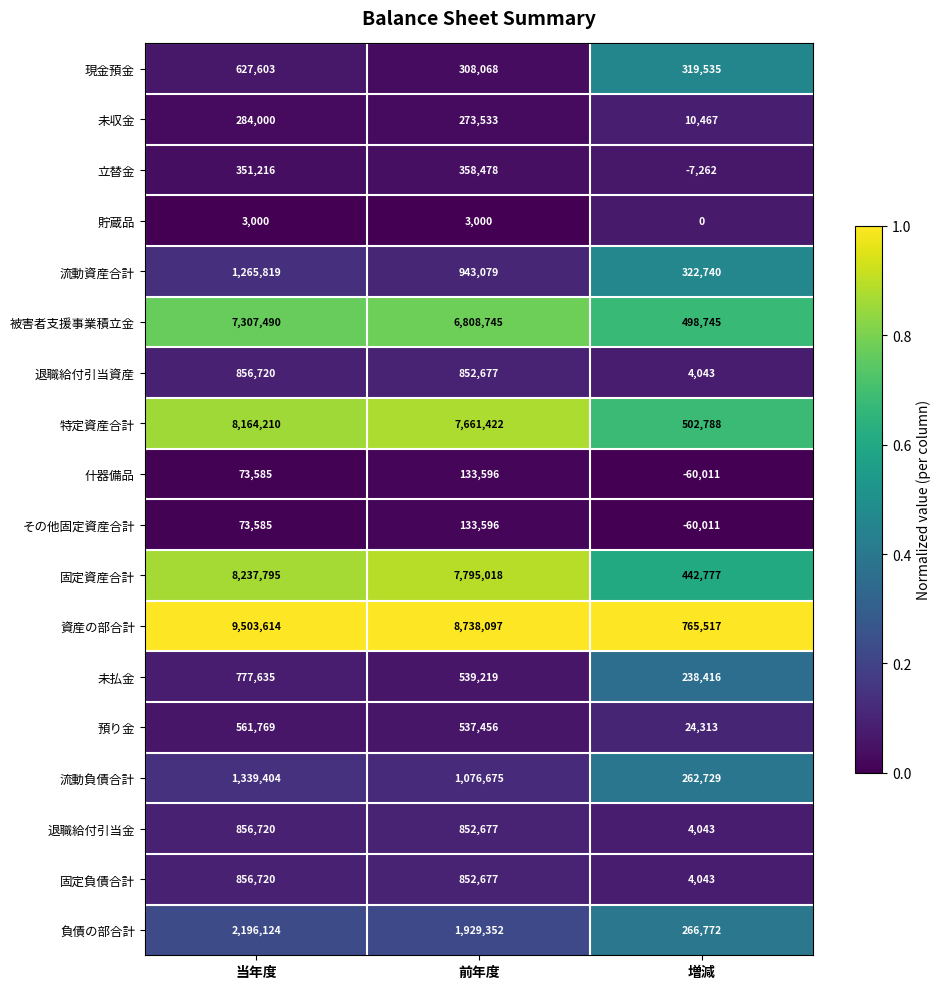

At which category is the sum across all series the highest?

当年度